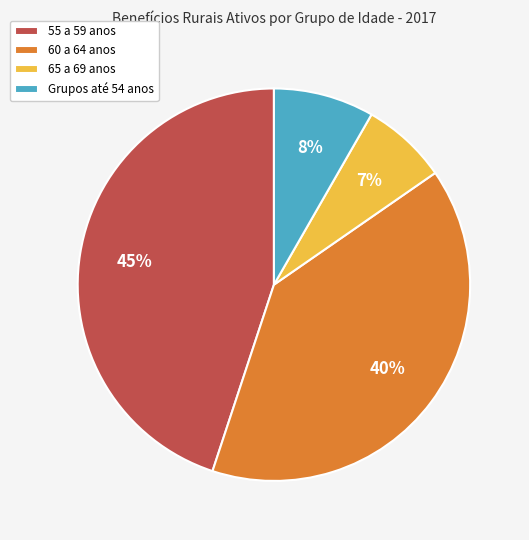

How many slices are in this pie chart?

4